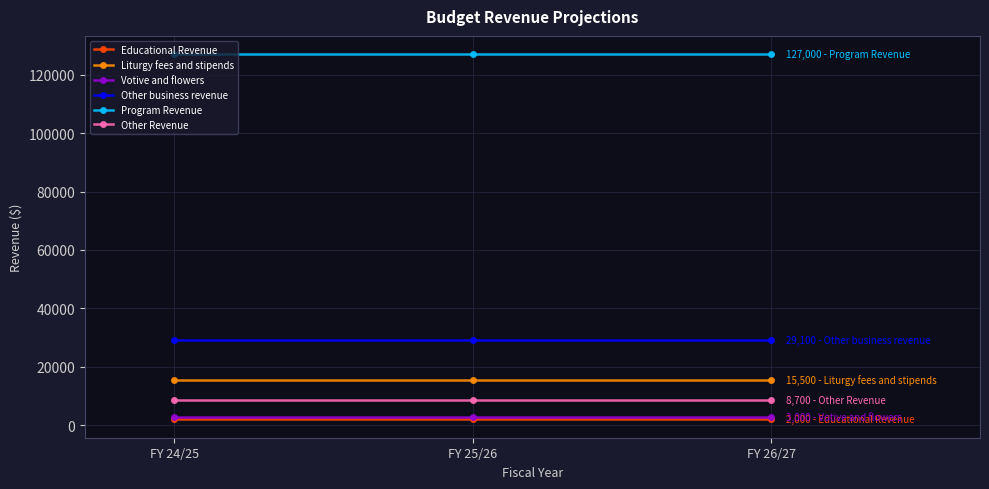

Is the value of Program Revenue at FY 25/26 greater than the value of Other Revenue at FY 24/25?

Yes